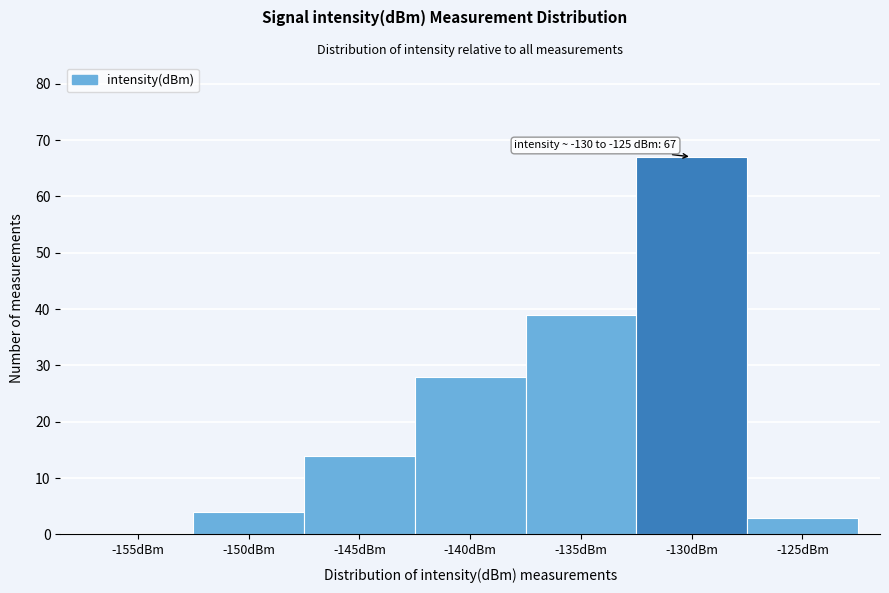

Reading left to right, extract all data points from this chart.

-155dBm=0	-150dBm=4	-145dBm=14	-140dBm=28	-135dBm=39	-130dBm=67	-125dBm=3